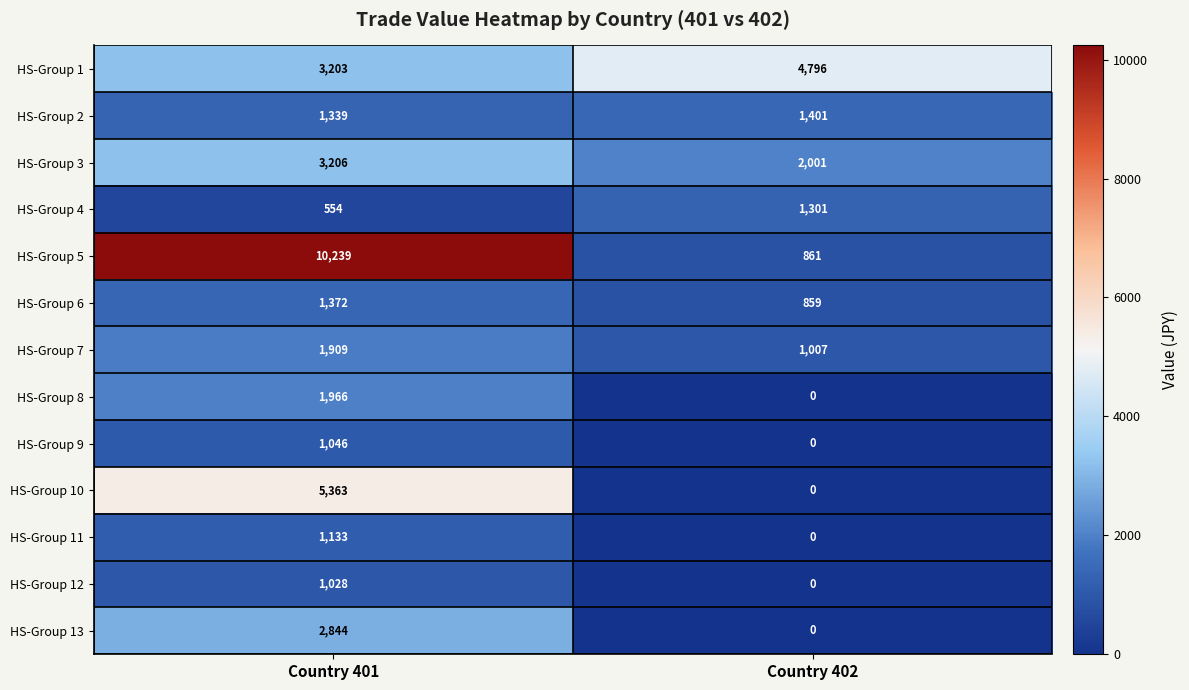

How many categories are shown in the chart?

2